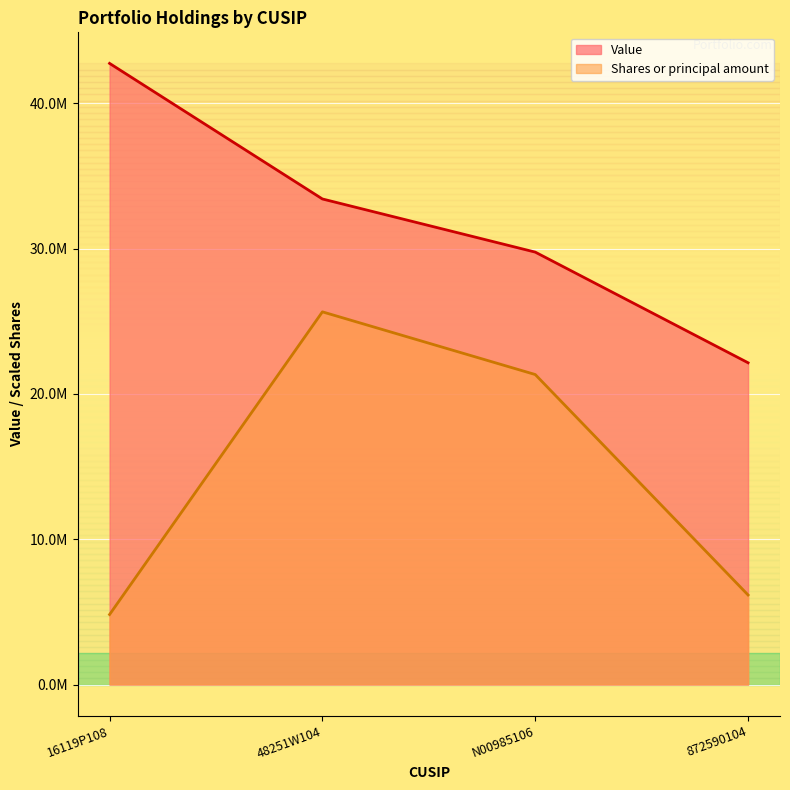

What position from the right is N00985106?

2